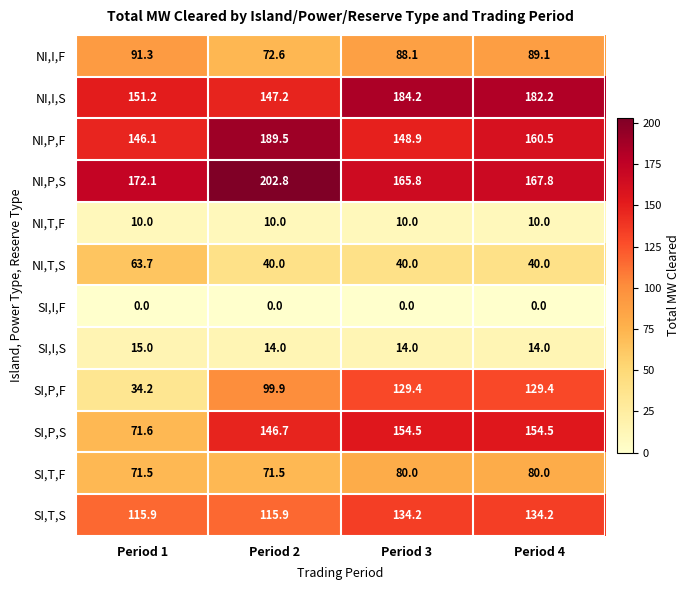

True or false: SI,T,F has a value of 49.5 at Period 3.

False